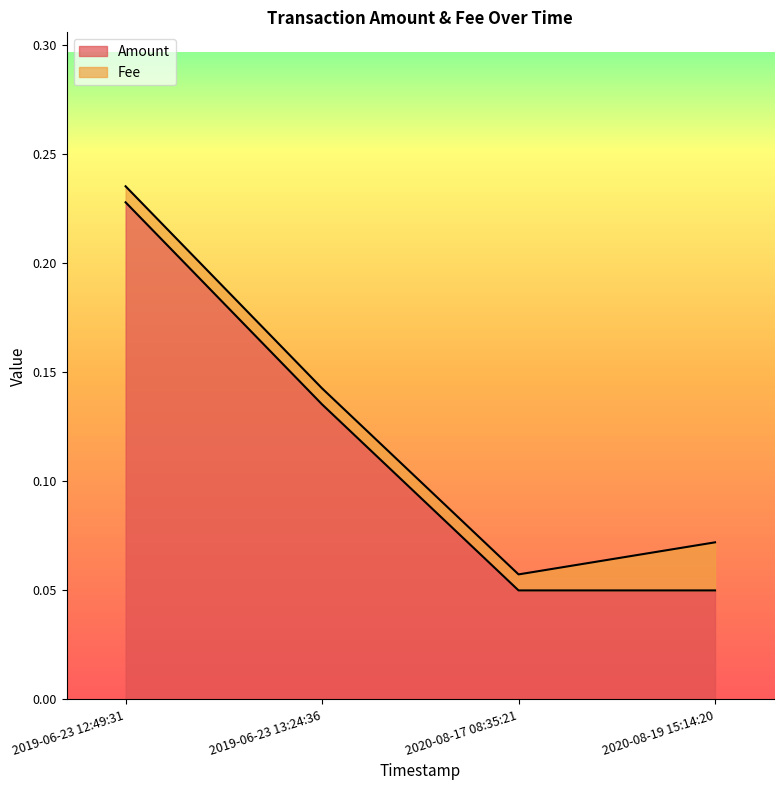

Reading left to right, what are all the values shown in this chart?

0.2	0.1	0.1	0.1